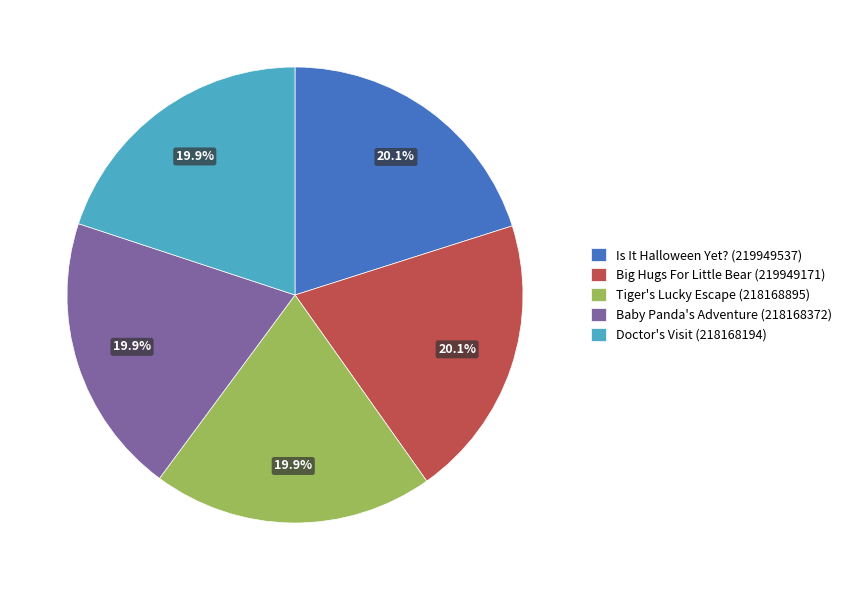

To the nearest percent, what portion does Is It Halloween Yet? (219949537) represent?

20%